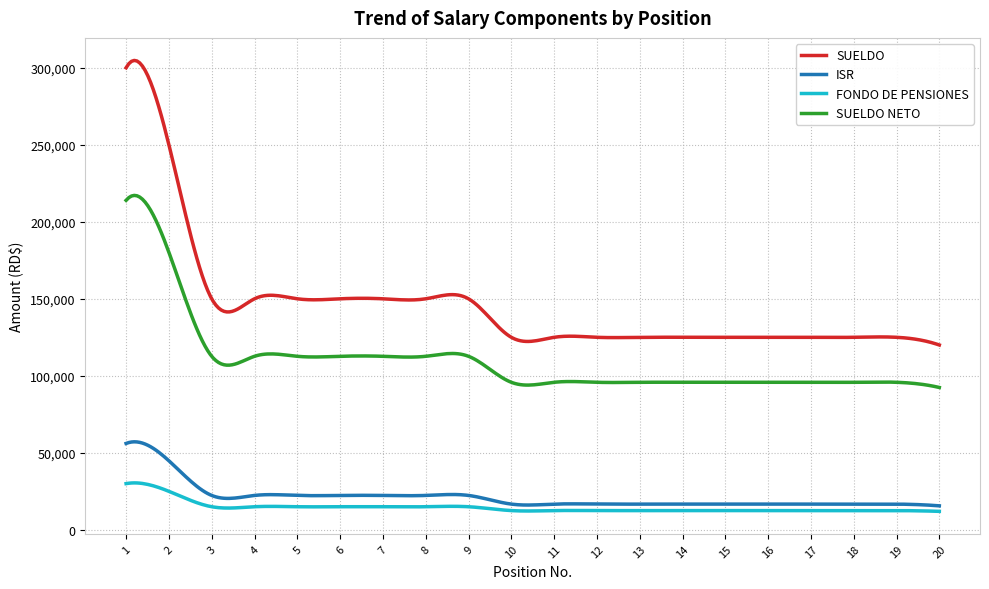

What is the maximum value for FONDO DE PENSIONES?

30475.5